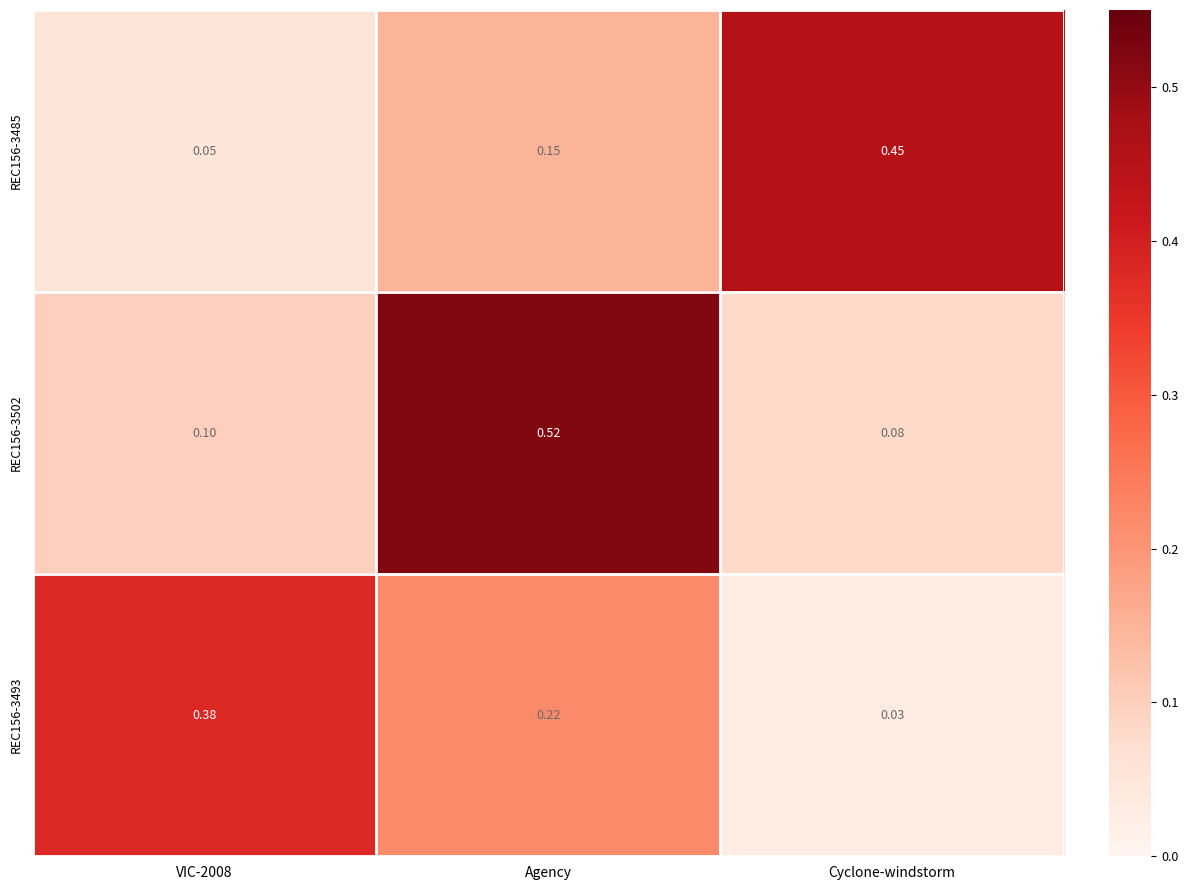

At which category is the sum across all series the highest?

Agency